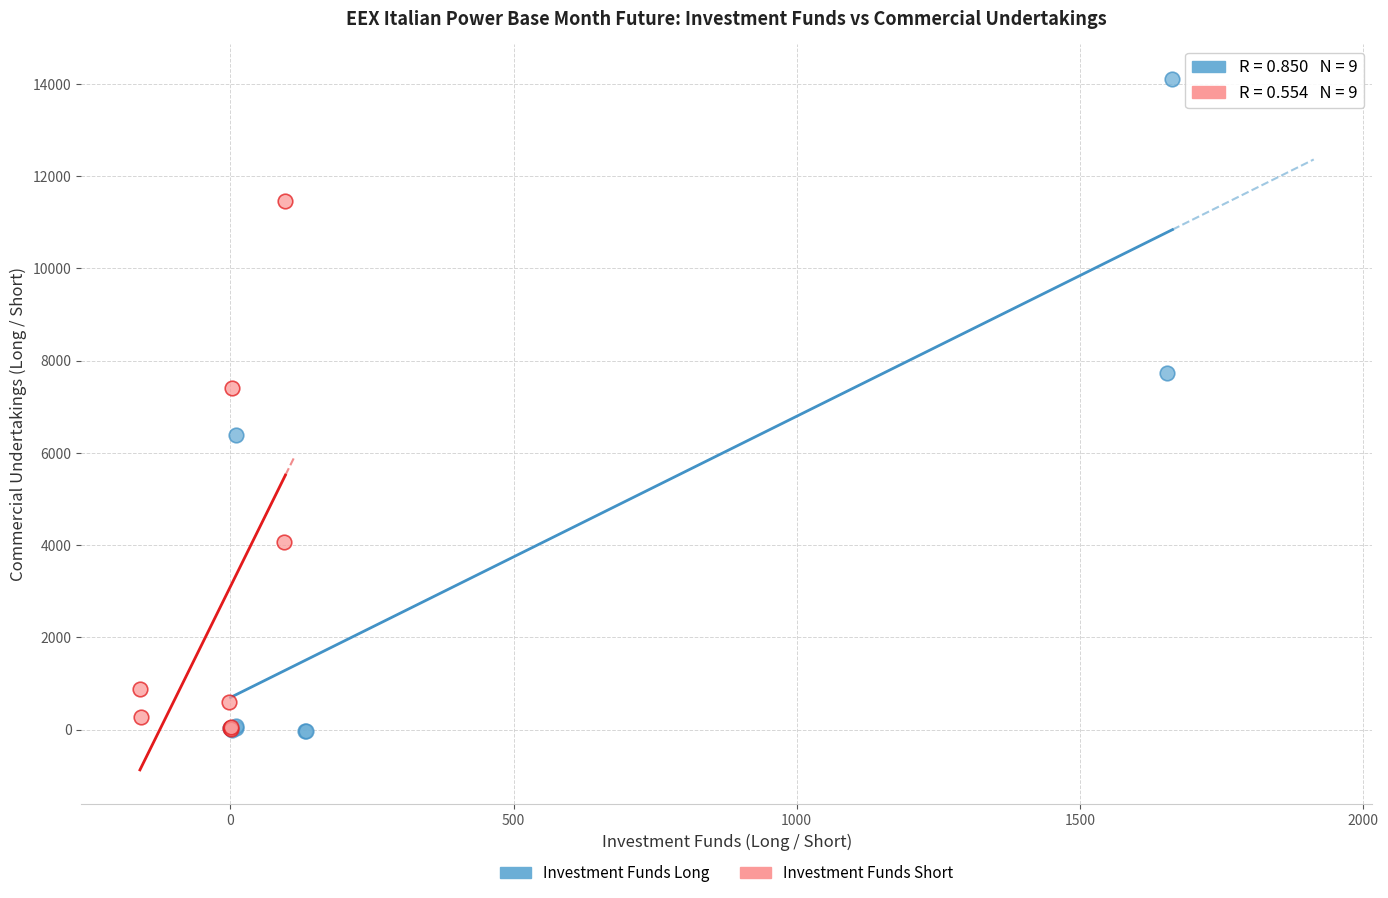

Which series reaches the maximum Y coordinate?

Investment Funds Long